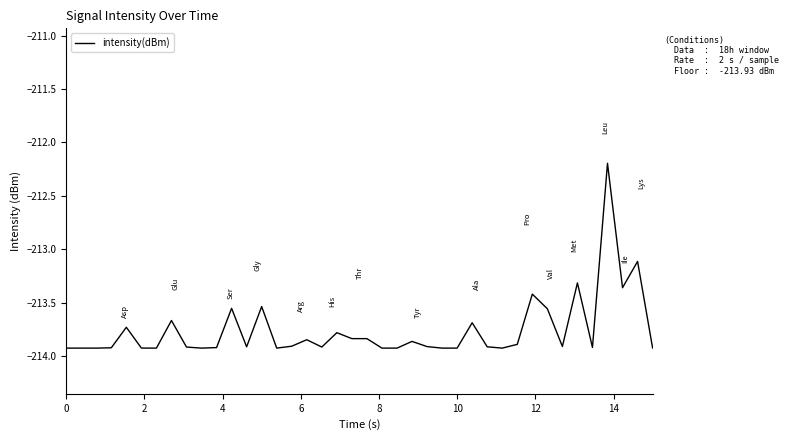

Is this an area chart (filled region under the line)?

No